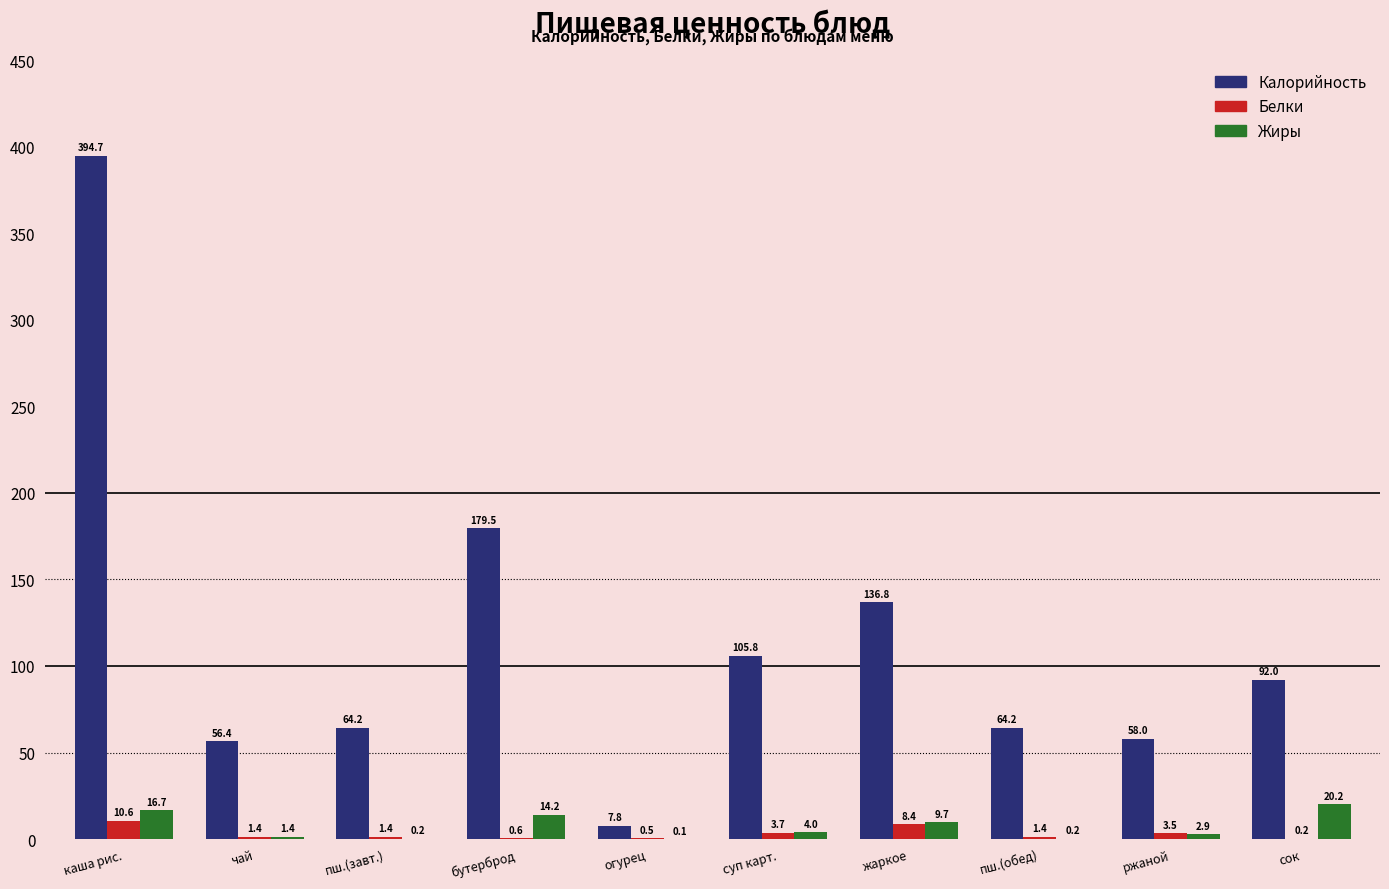

Which series changed the most between суп карт. and ржаной?

Калорийность